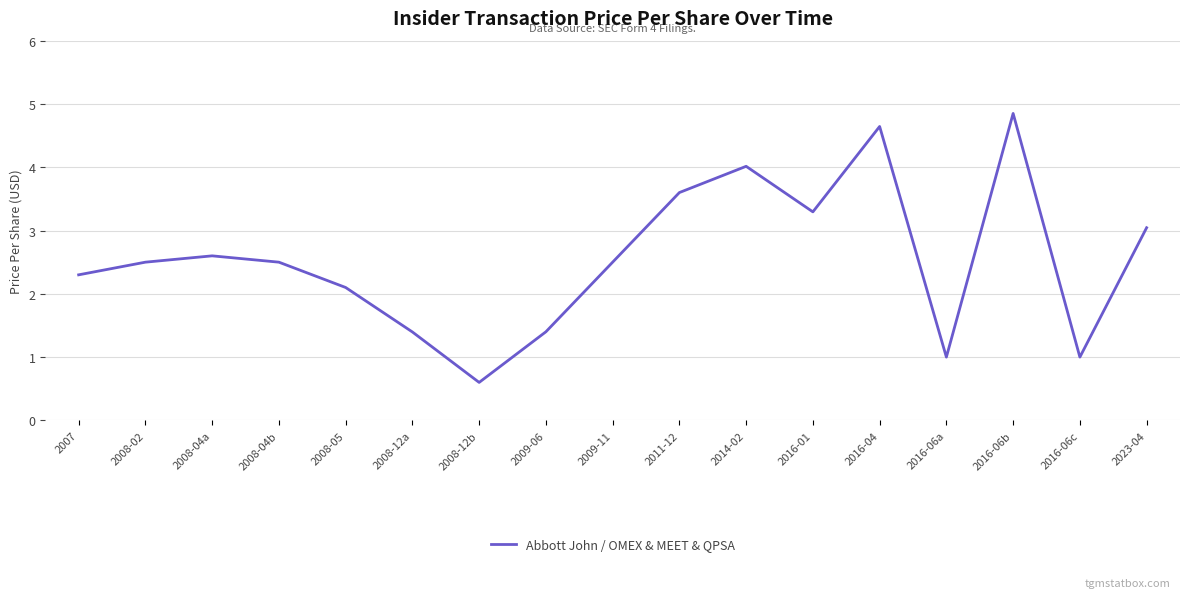

Which category has the highest value across all series?

2016-06b